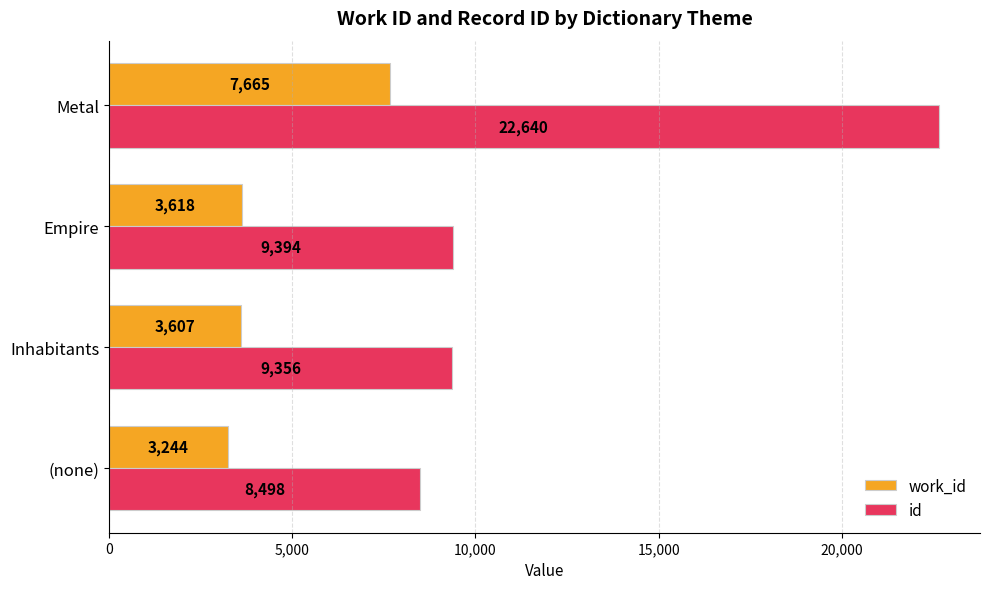

List the series in order of their peak value, lowest first.

work_id, id